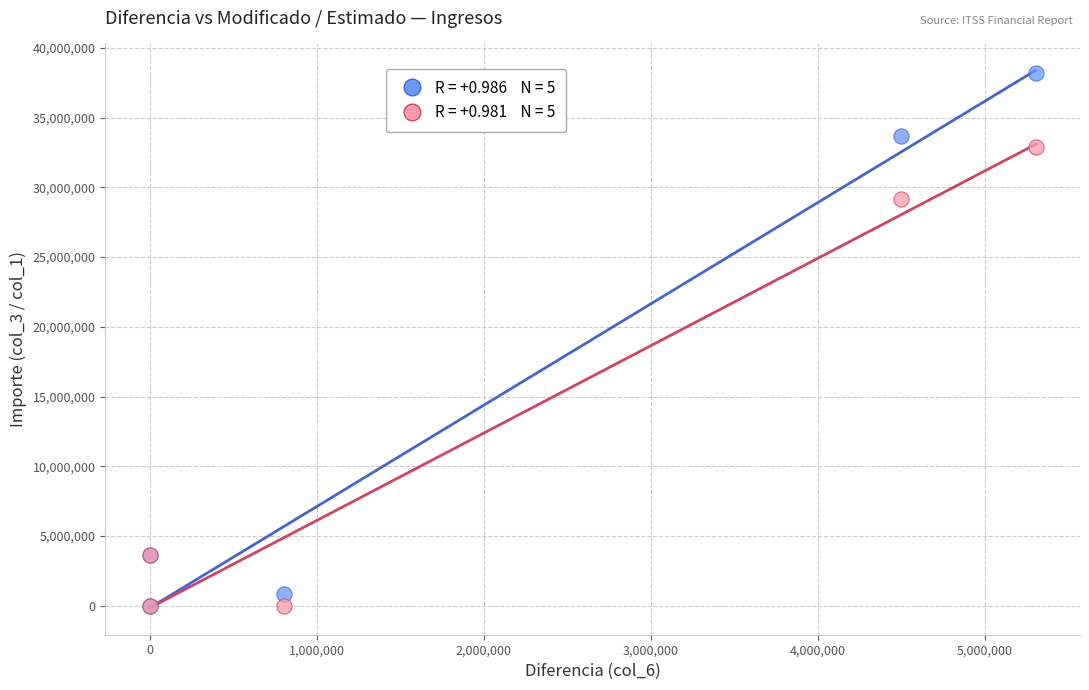

Across all series, what Y value is closest to 19086129?

29171563.7